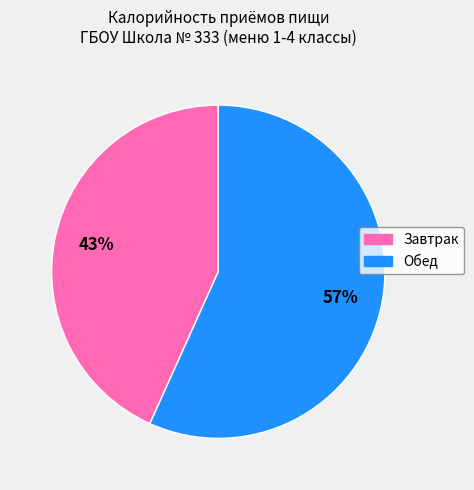

To the nearest percent, what portion does Завтрак represent?

43%